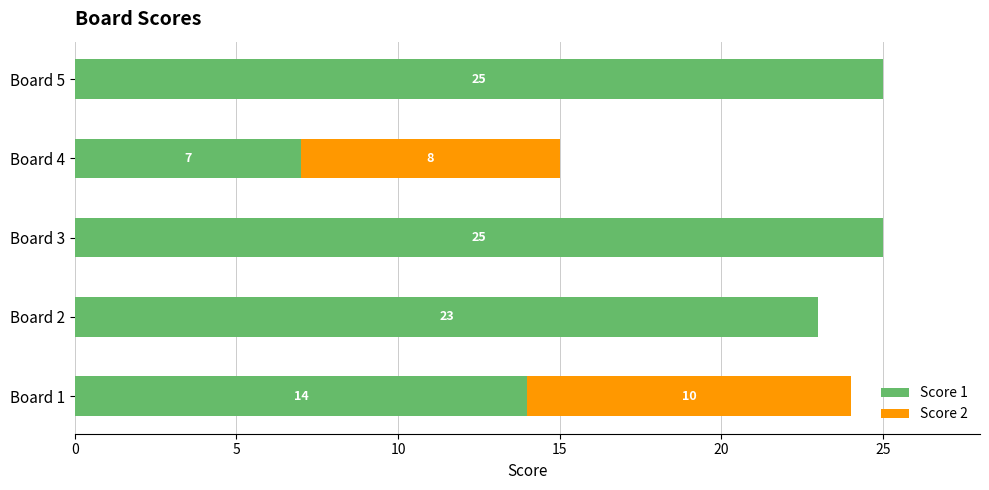

What is the sum of the Score 1 values at Board 1 and Board 3?

39